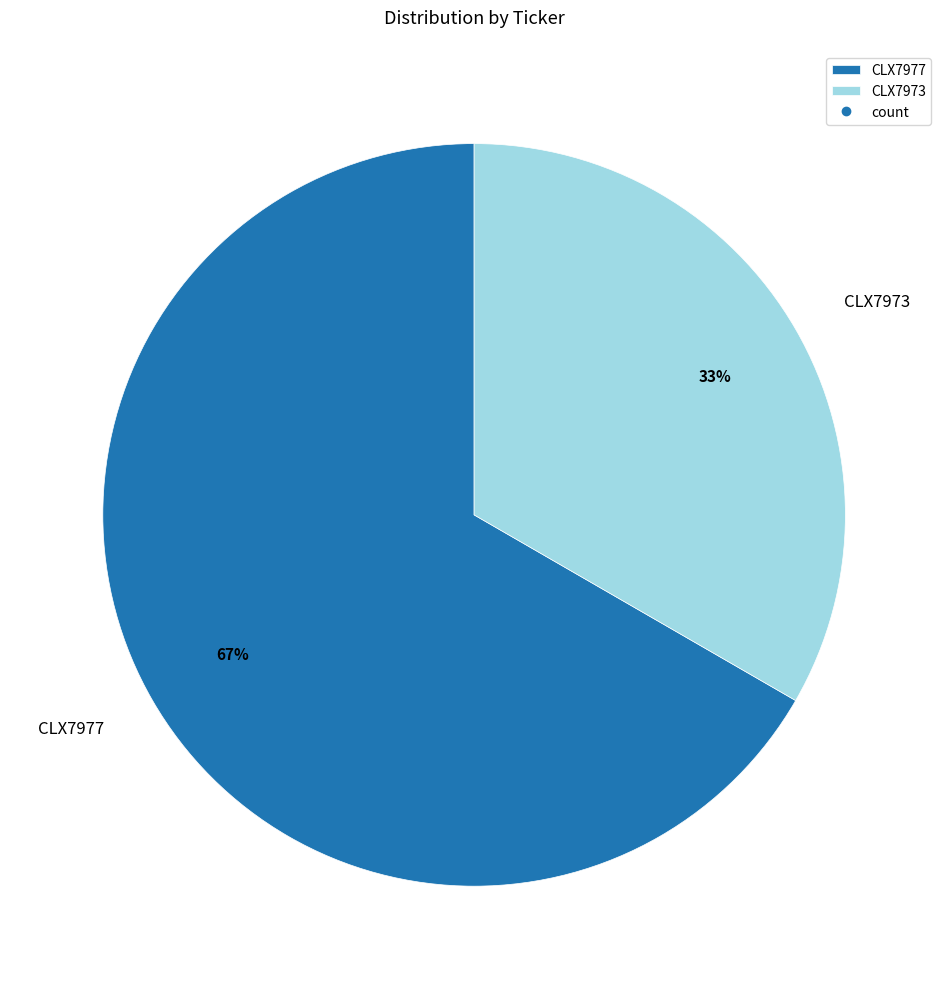

Which category has the biggest portion of the pie?

CLX7977